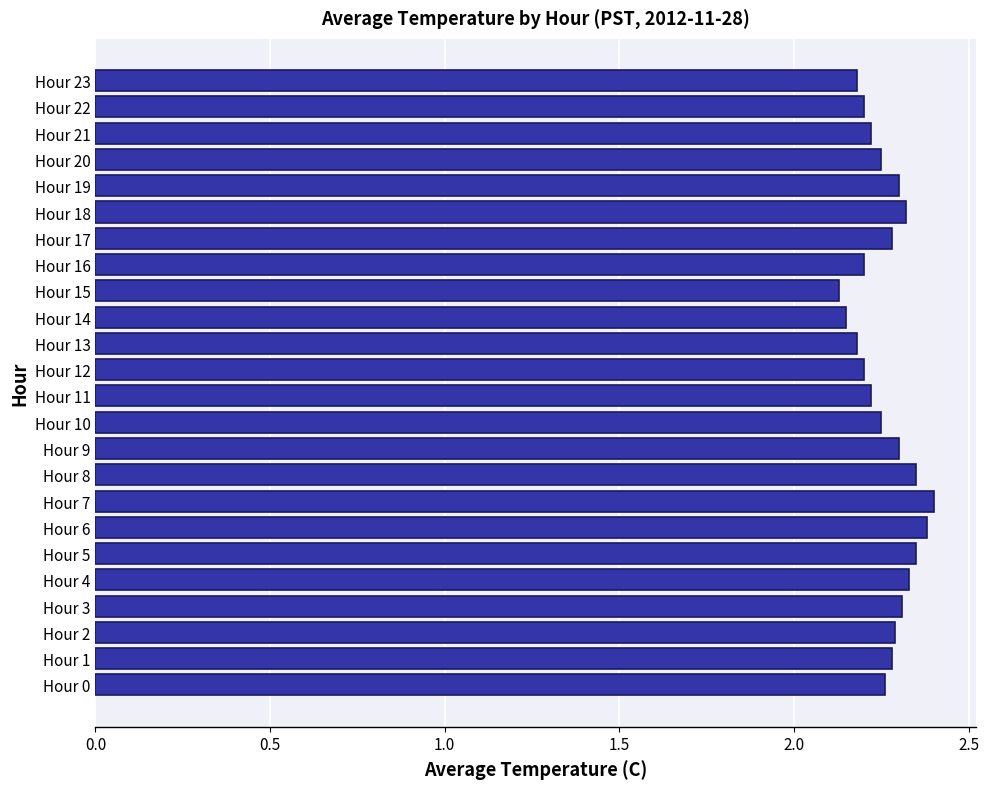

True or false: the data shows 3.6 at Hour 17.

False